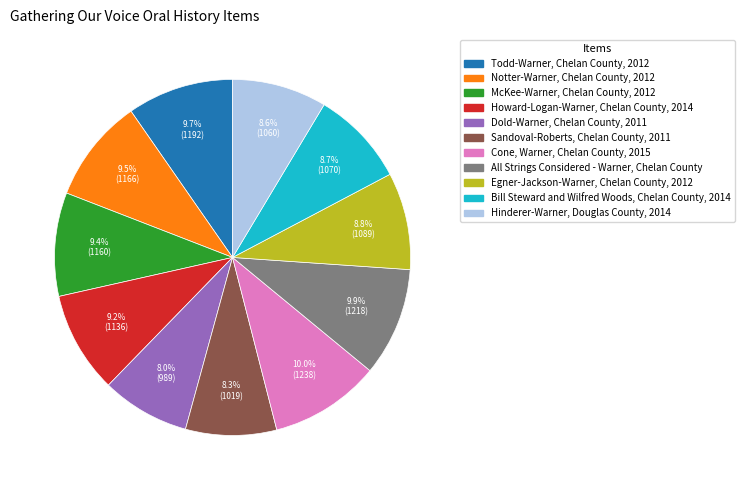

To the nearest percent, what portion does Todd-Warner, Chelan County, 2012 represent?

10%